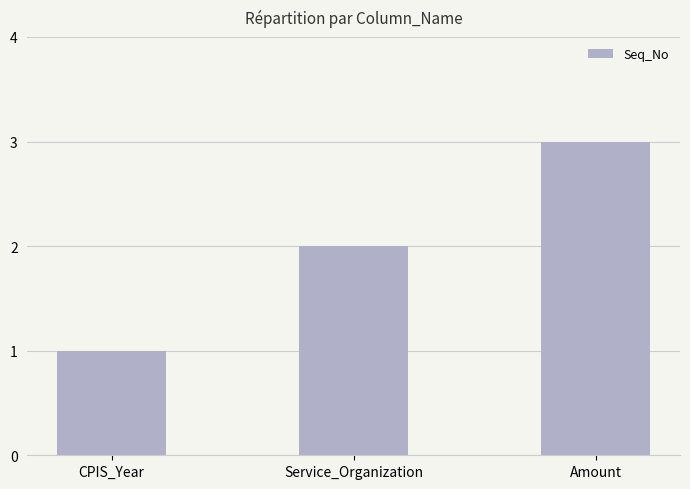

Reading right to left, list all the values displayed in this chart.

3	2	1